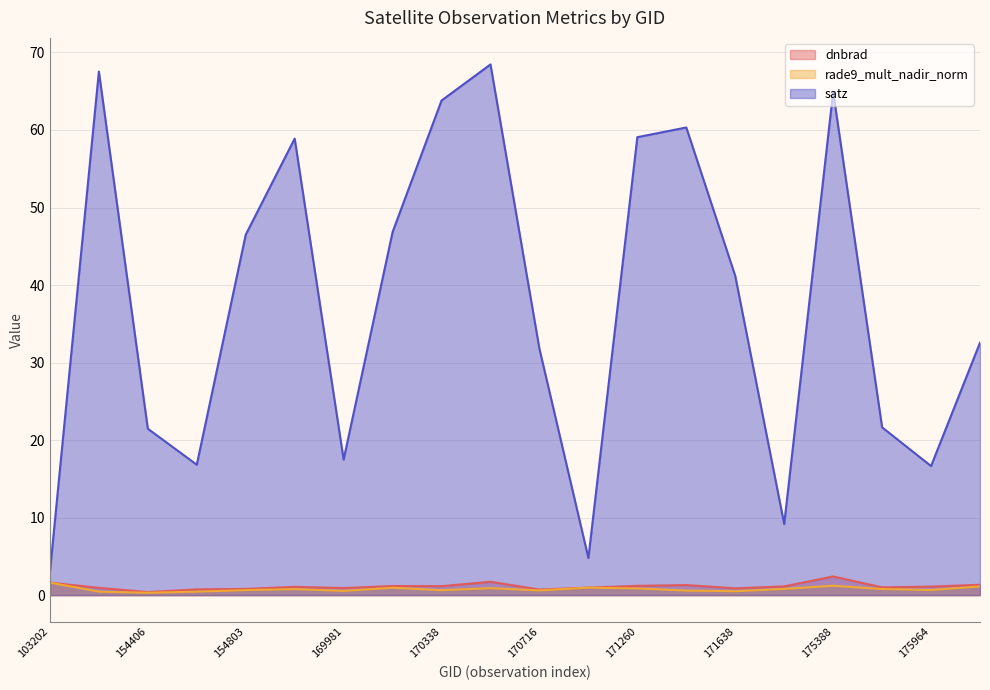

Which series has the largest total across all categories?

satz